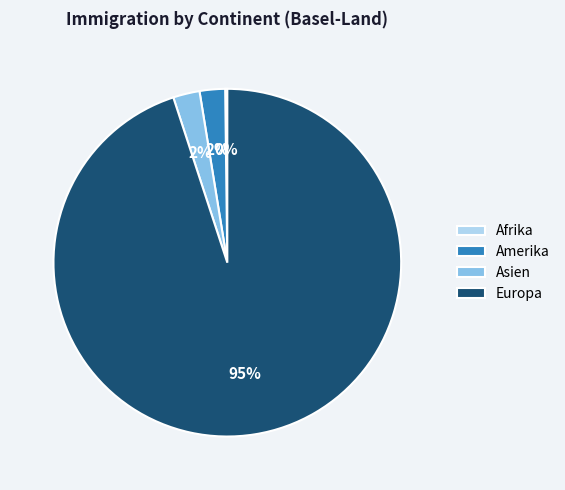

Is it true that Europa is 95% of the pie?

True